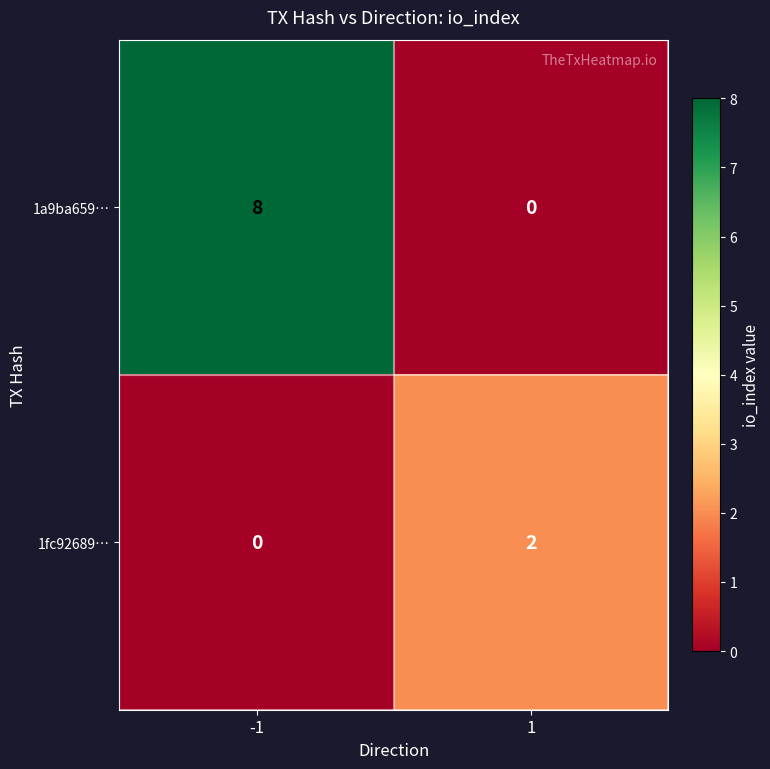

What is the greatest value displayed?

8